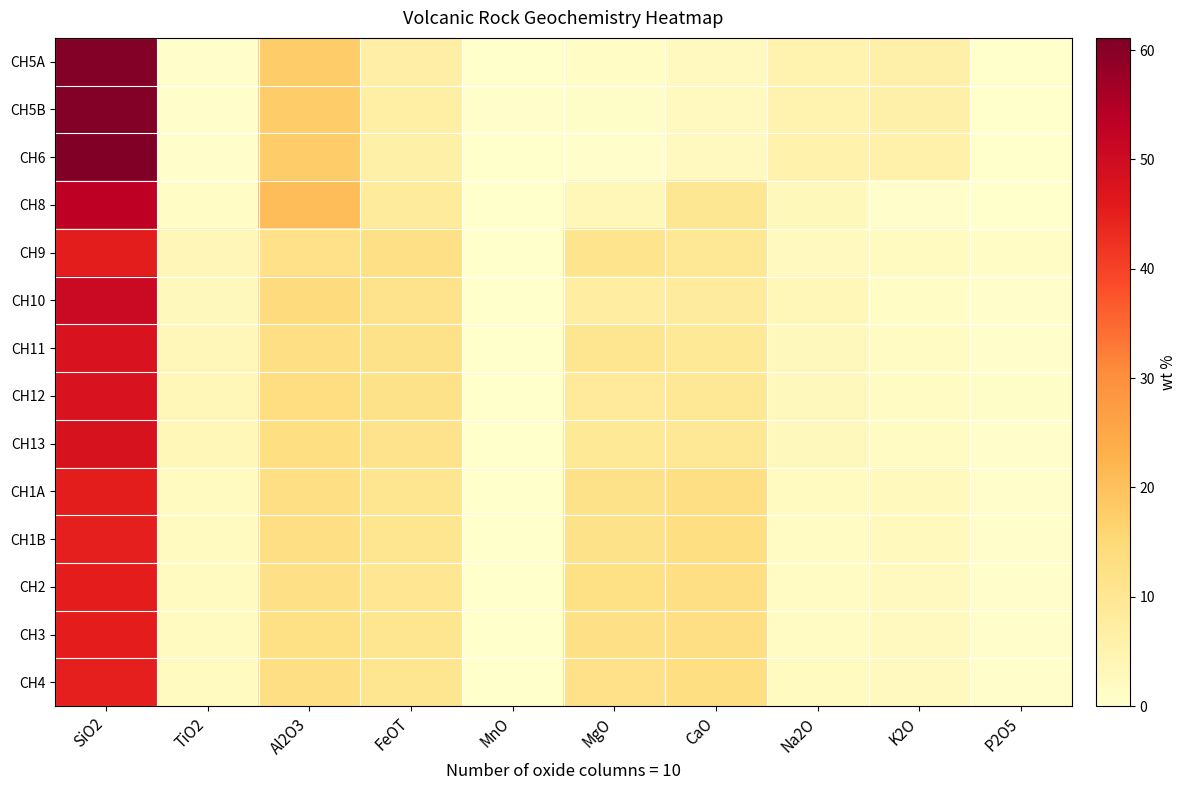

Which has a higher value, K2O or P2O5?

K2O